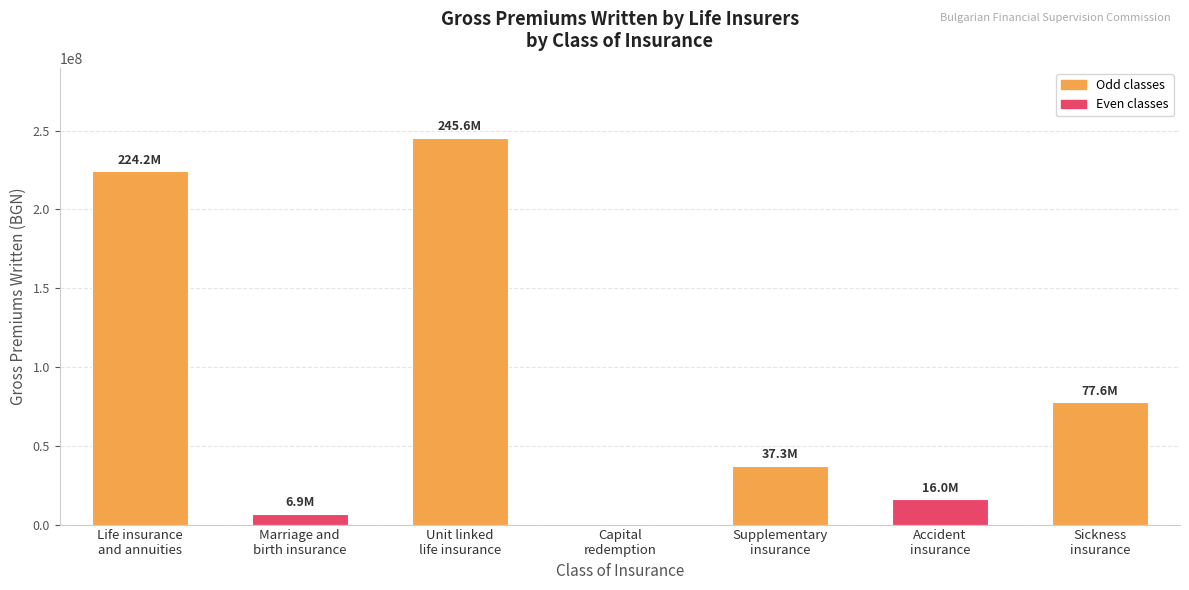

What is the sum of all values?

607469159.1